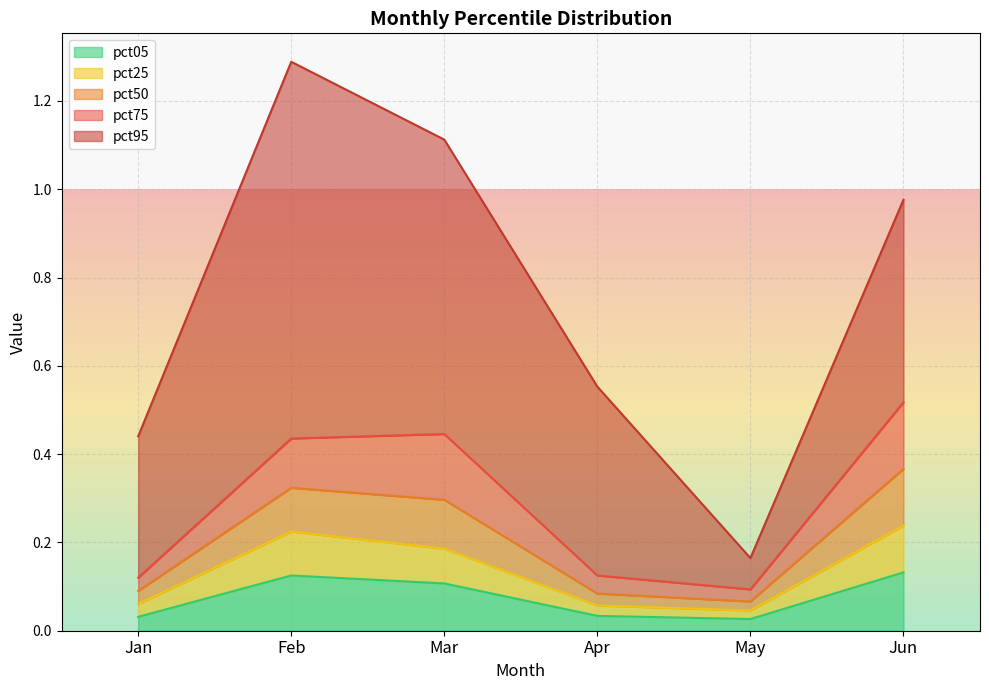

At which category is the sum across all series the highest?

Feb